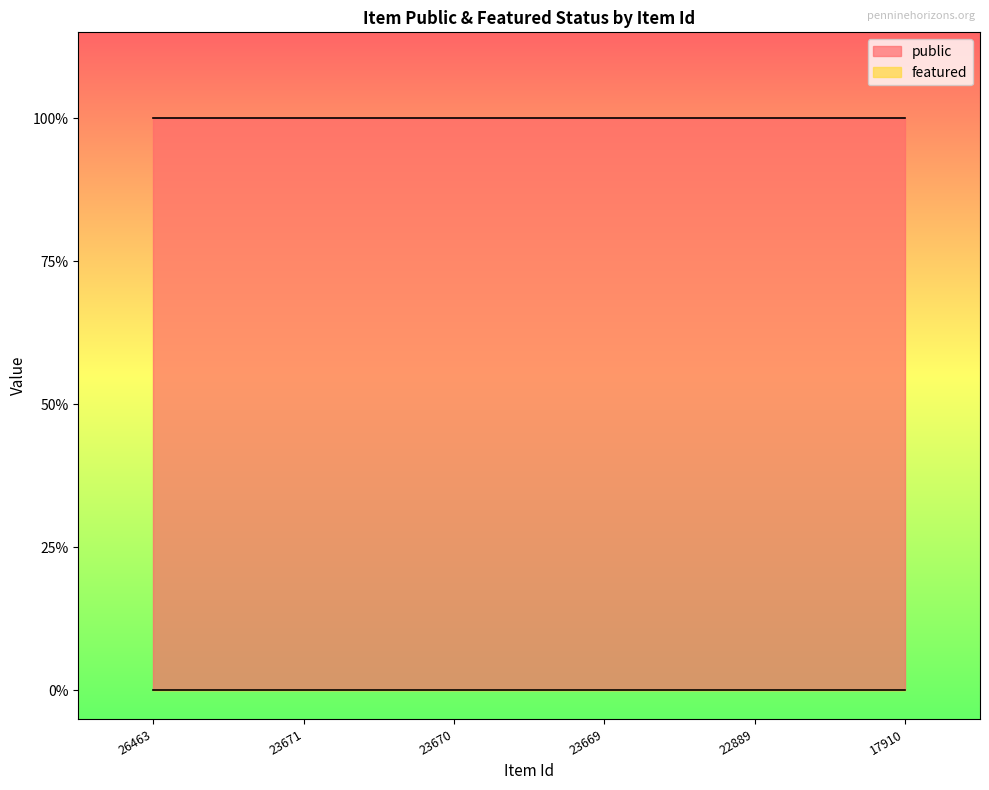

What is the sum of the public values at 22889 and 17910?

2